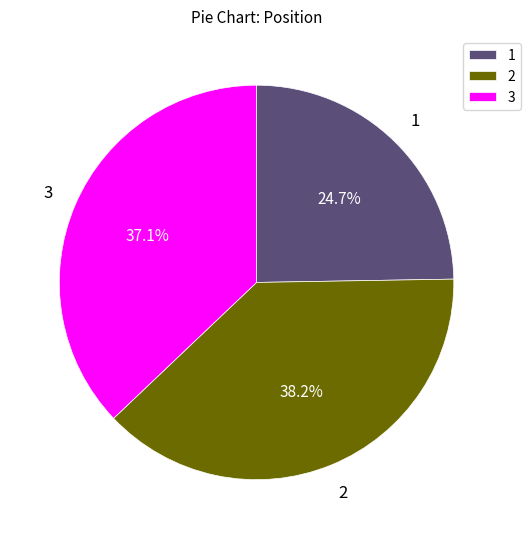

How much of the chart is everything except 1?

75.3%